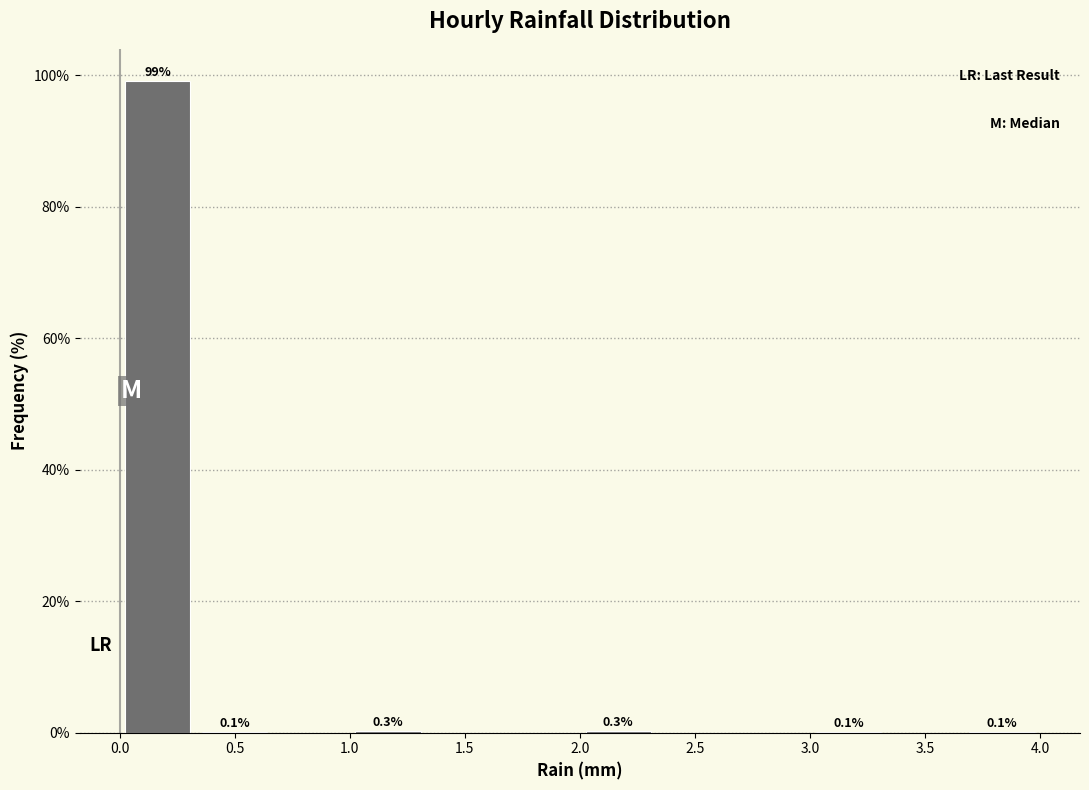

Which range on the x-axis has the tallest bar?

0.00 to 0.35